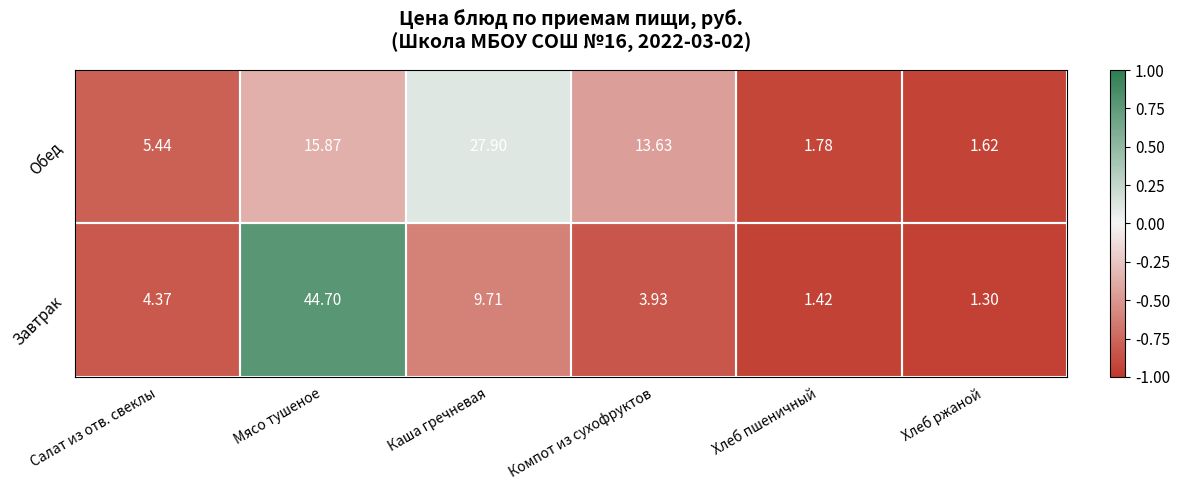

Where does the Обед series first go above 13?

Мясо тушеное